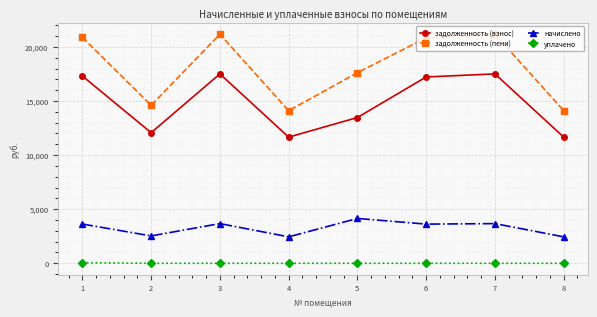

At which category does задолженность (взнос) reach its first local peak?

3